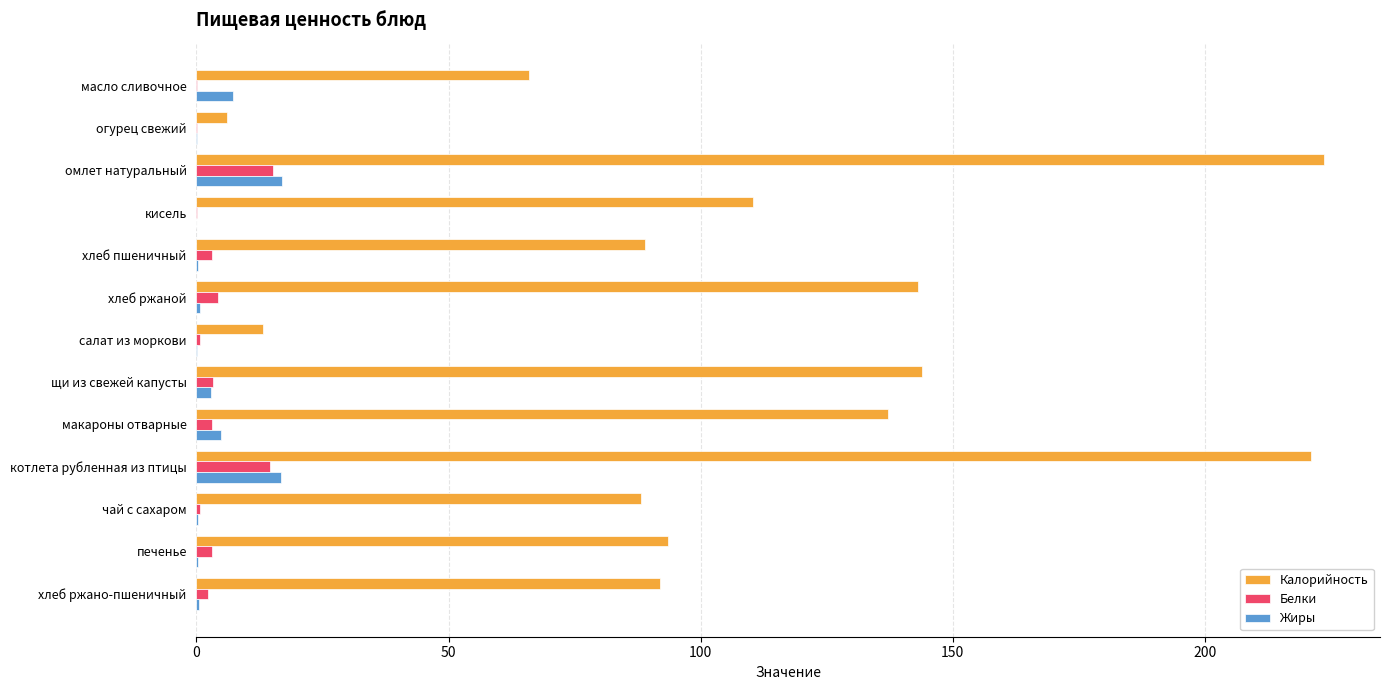

Count the number of data series in this chart.

3